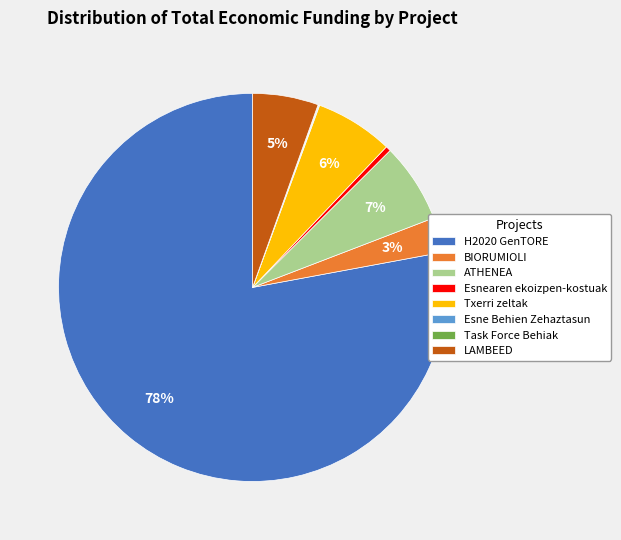

Is it true that BIORUMIOLI is 3% of the pie?

True